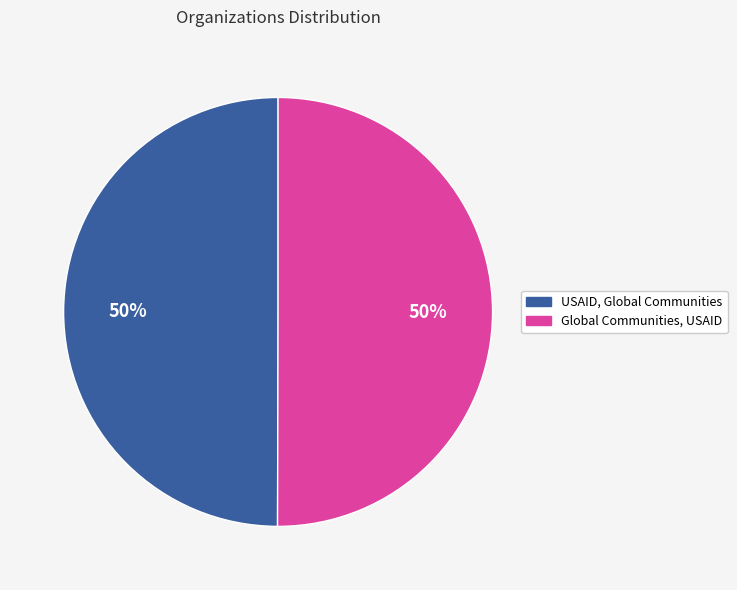

Is the sum of USAID, Global Communities and Global Communities, USAID greater than half?

Yes